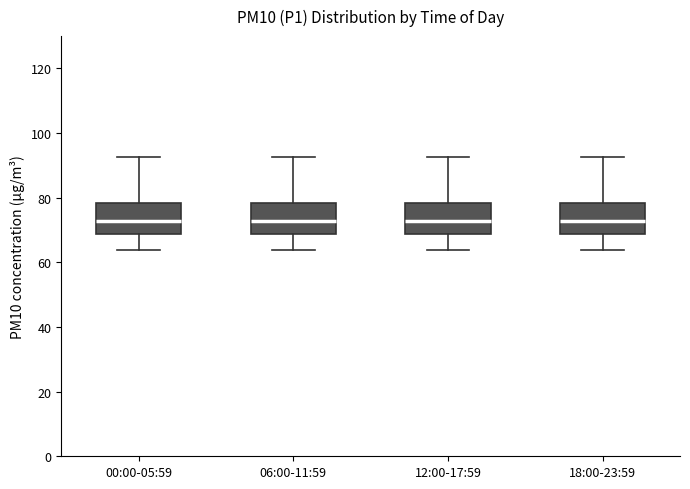

Reading left to right, read every box against the y-axis: the position of its median line, the range the box covers, and the ends of its whiskers. The values are not printed on the chart, so give them approximately, as read against the axis.

00:00-05:59: median 72, box 68 to 78, whiskers 64 to 92
06:00-11:59: median 72, box 68 to 78, whiskers 64 to 92
12:00-17:59: median 72, box 68 to 78, whiskers 64 to 92
18:00-23:59: median 72, box 68 to 78, whiskers 64 to 92